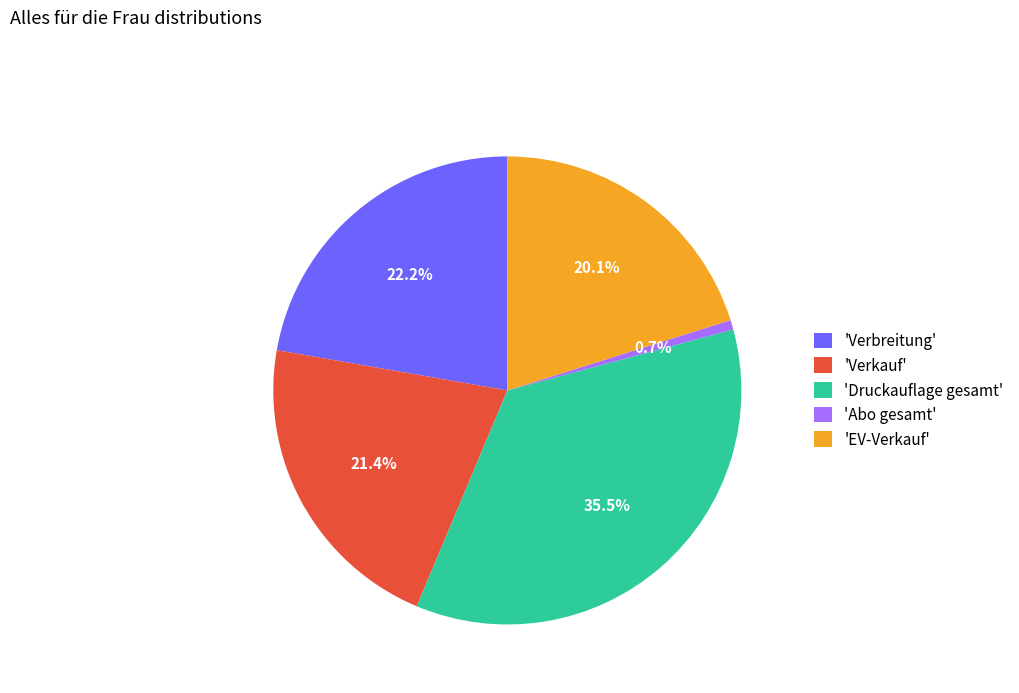

Which has a higher value, 'Druckauflage gesamt' or 'Abo gesamt'?

'Druckauflage gesamt'